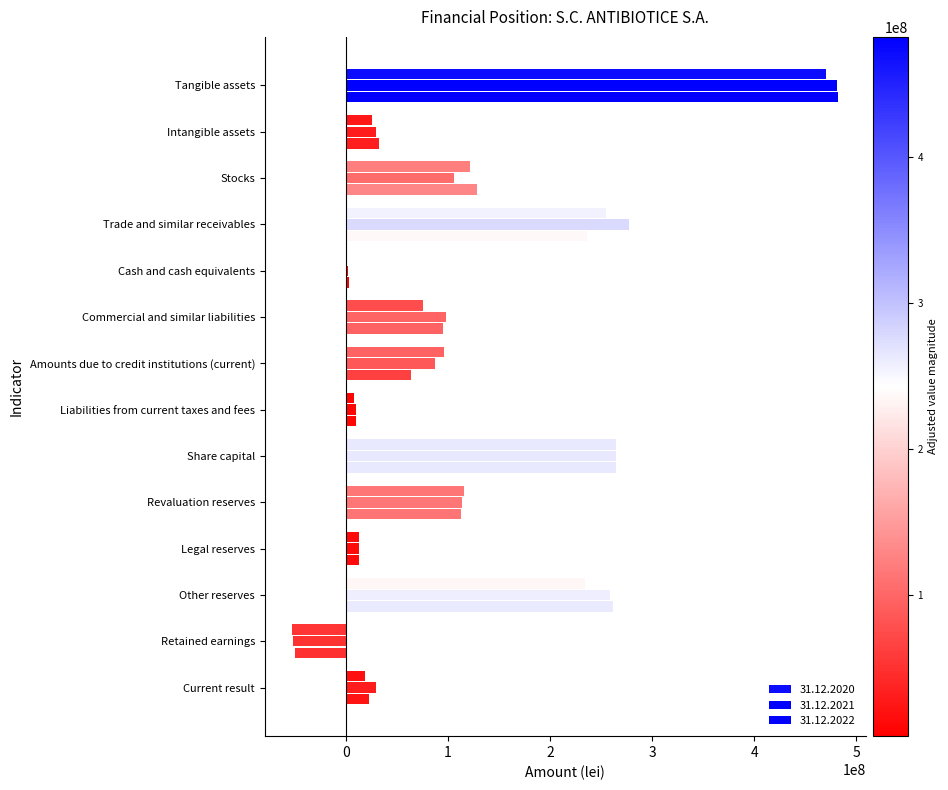

Count the number of categories in the chart.

14